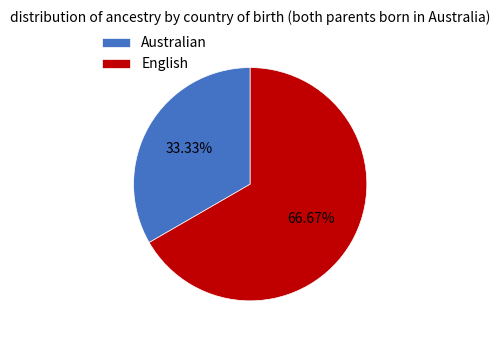

Between Australian and English, which is larger?

English